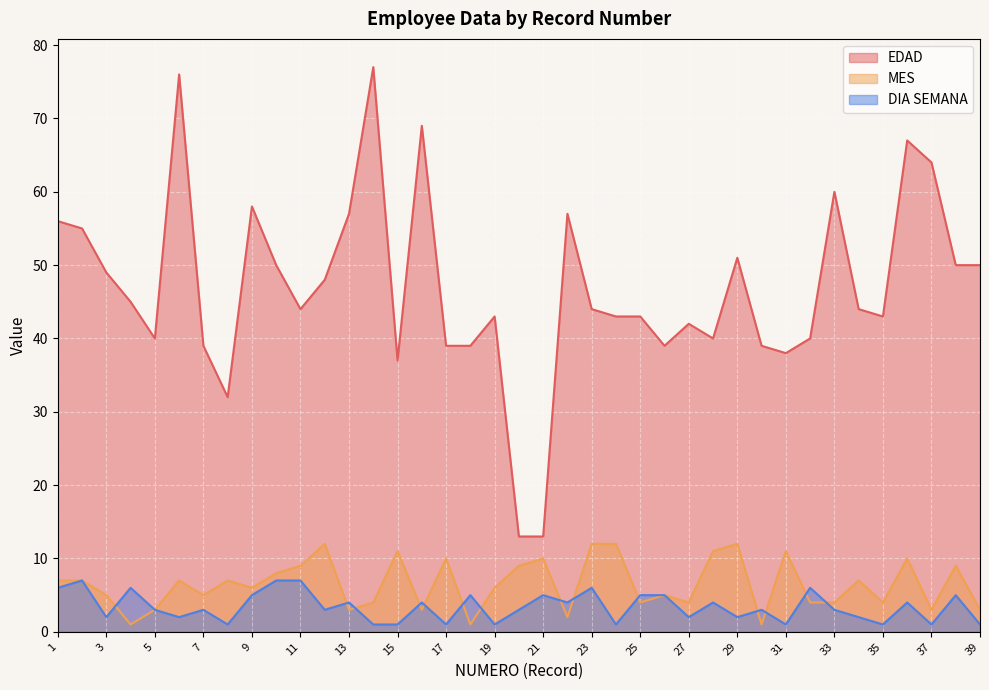

Which series ends up on top after the final intersection of DIA SEMANA and MES?

MES